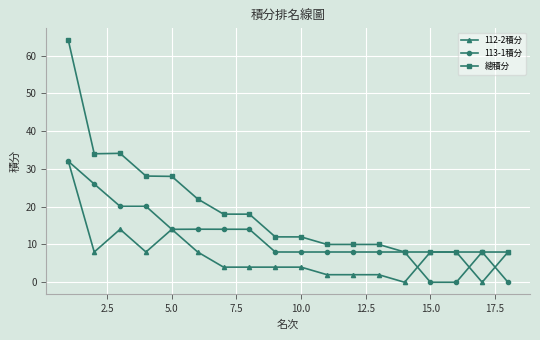

What is the value of the 113-1積分 point at the 8th from the left?

14.0